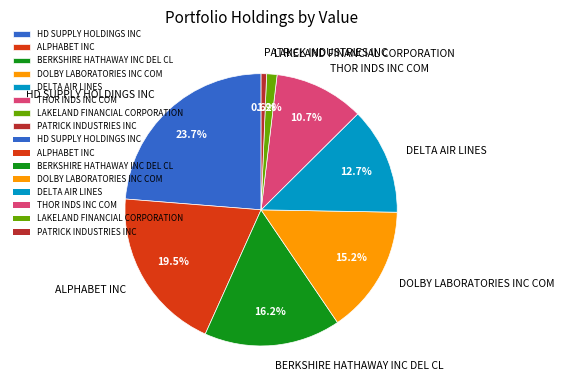

Is the sum of THOR INDS INC COM and LAKELAND FINANCIAL CORPORATION greater than half?

No